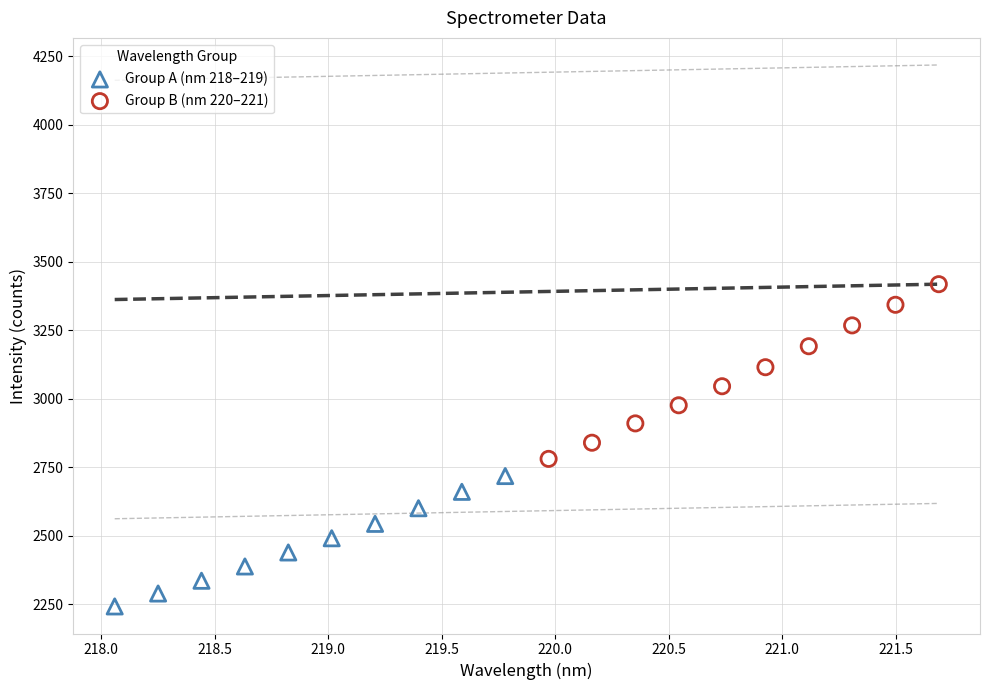

Which series has the widest spread of Y values?

Group B (nm 220–221)